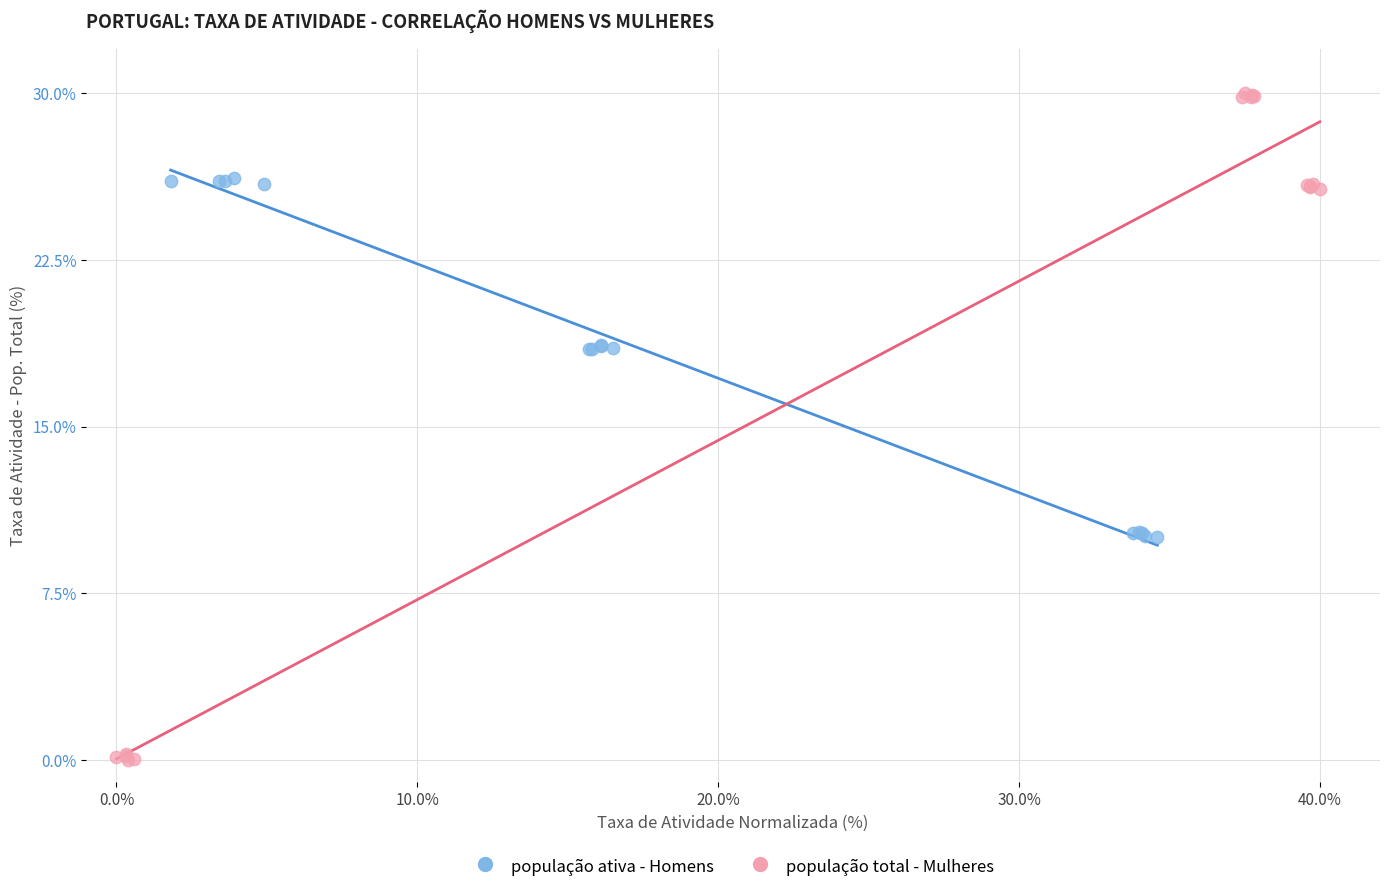

Which series reaches the minimum Y coordinate?

população total - Mulheres